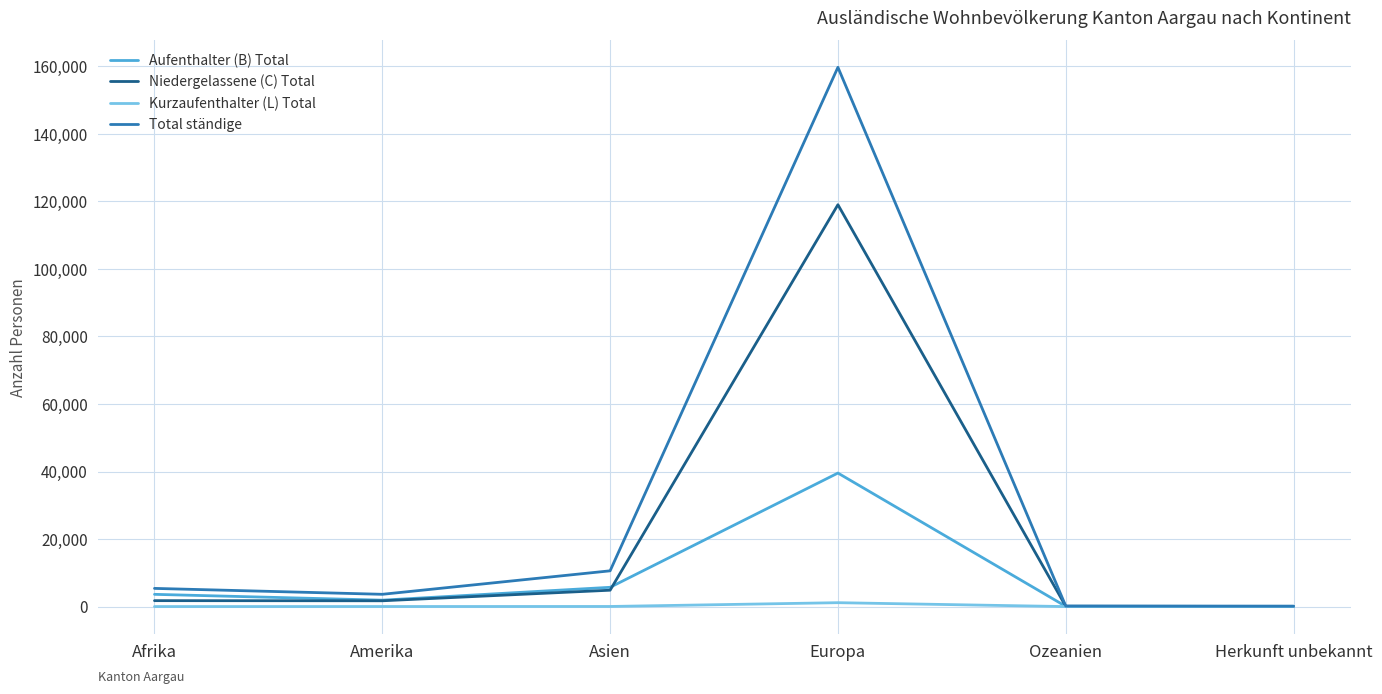

The Total ständige series shows 5386 at Afrika. True or false?

True